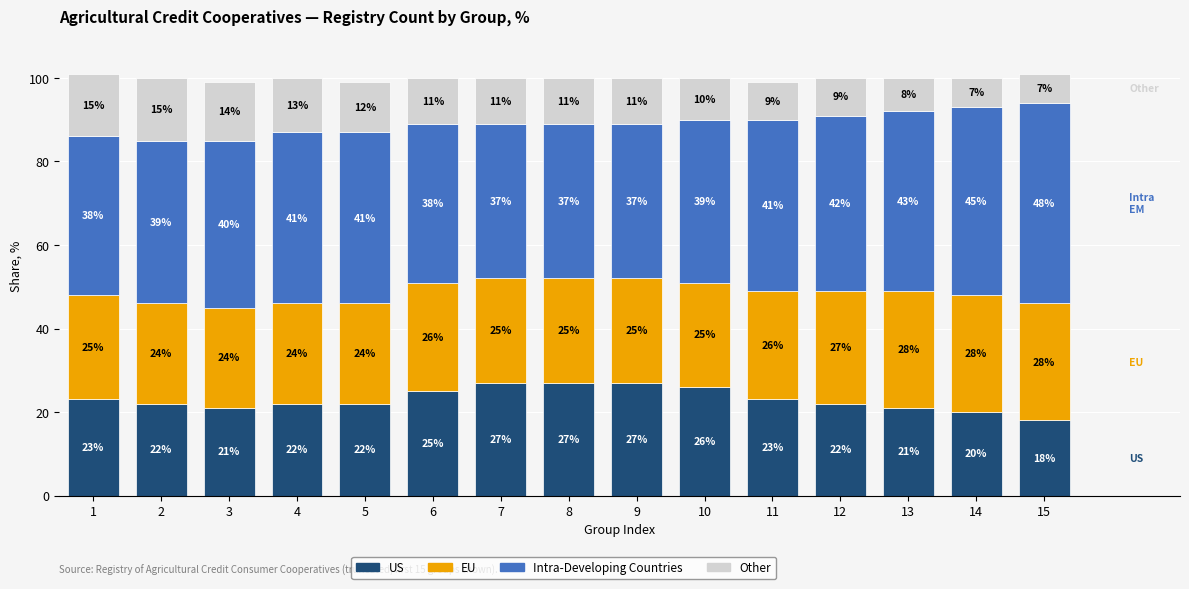

The value of US at 9 is 5. True or false?

False